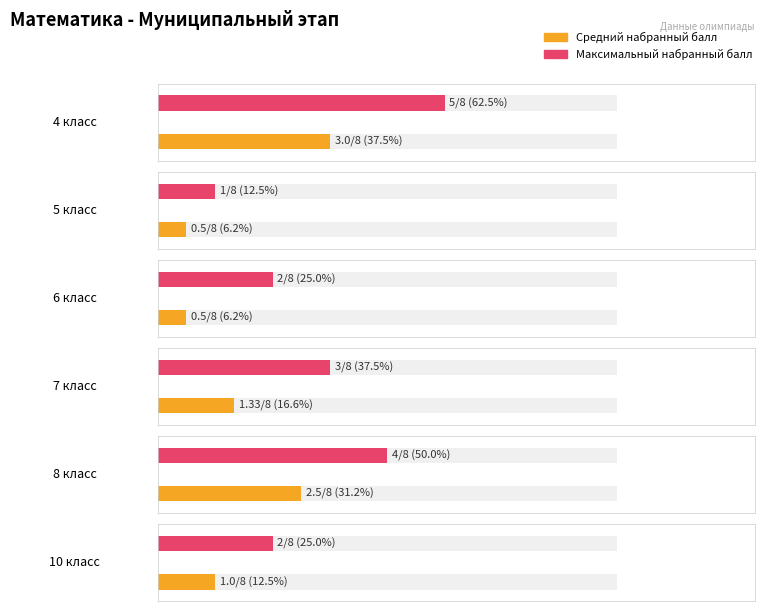

At 4, list the series in order from smallest to largest.

Набранный балл, Максимальный балл